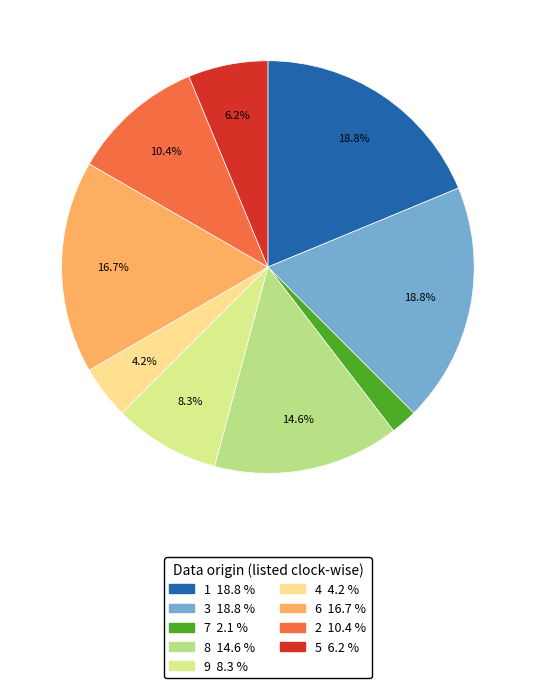

Do 6 and 9 together represent more than half of the pie?

No